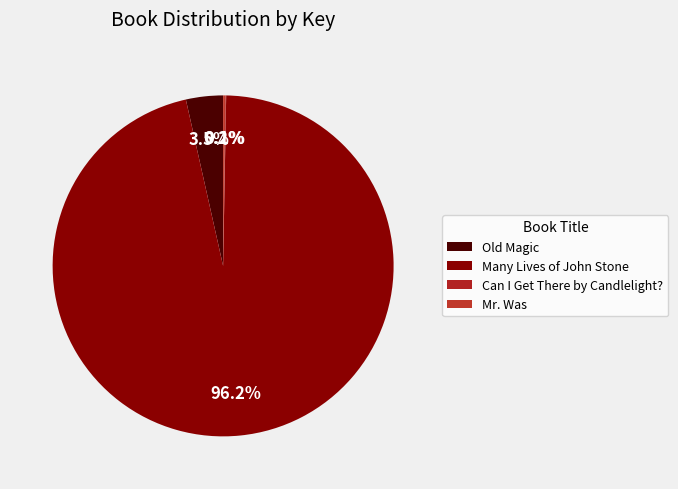

Count the number of slices in the pie.

4